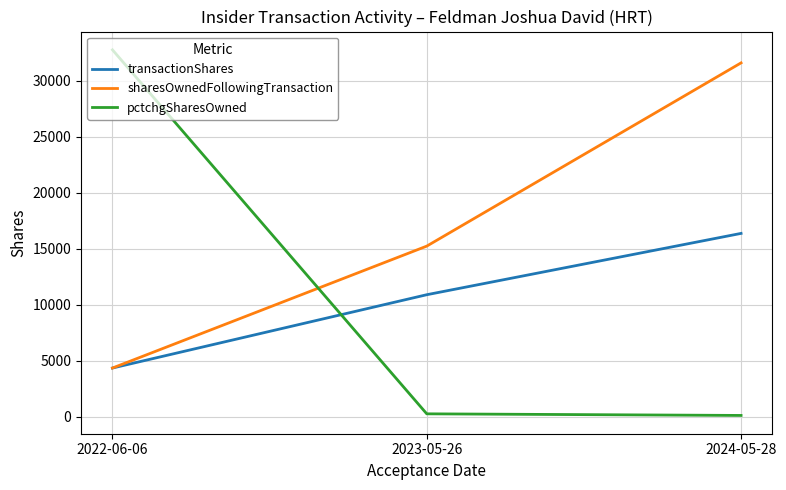

At which label is transactionShares closest to 10355?

2023-05-26